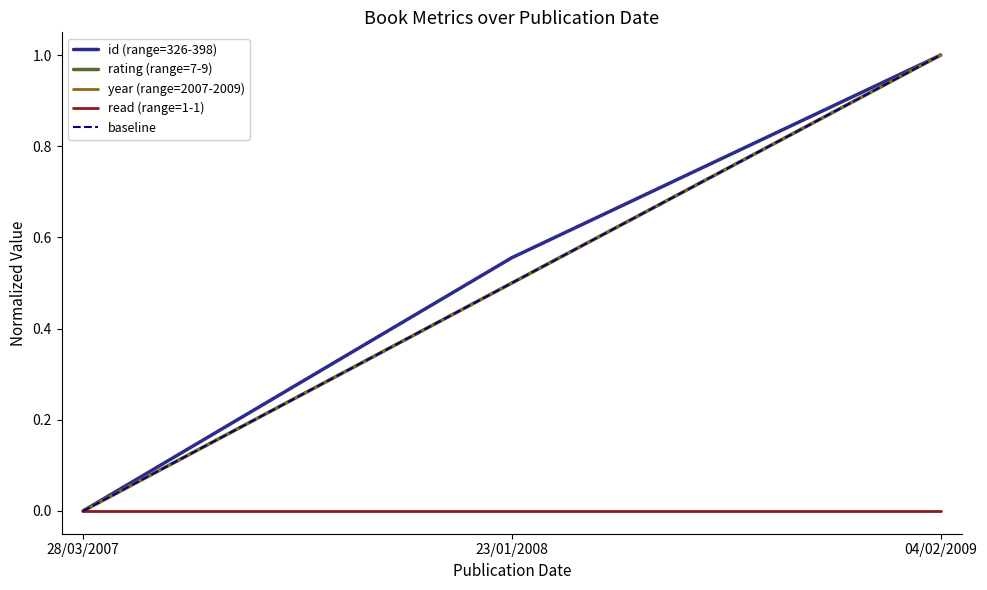

Between 04/02/2009 and 23/01/2008, which is larger?

04/02/2009